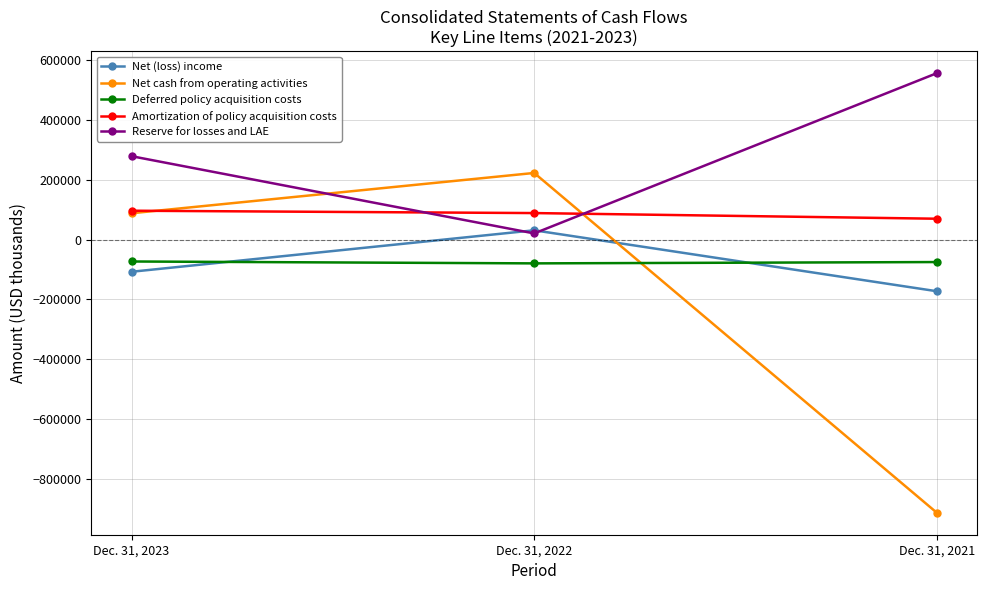

Read the Amortization of policy acquisition costs value at Dec. 31, 2023, to the nearest 50.

96450